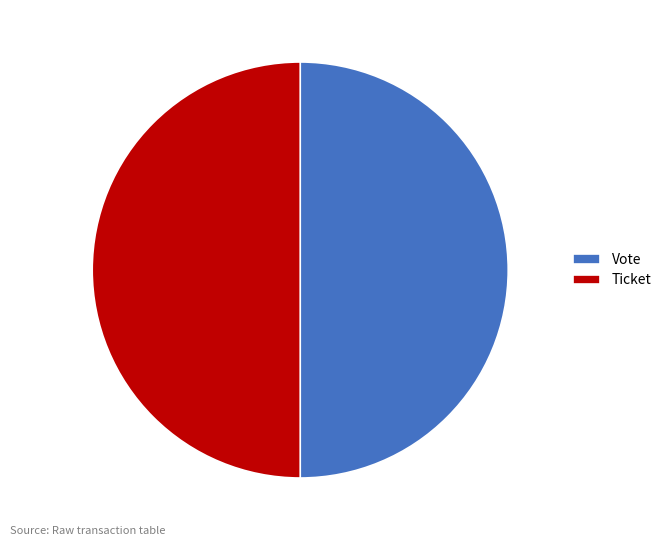

Approximately how many times larger is the value at Vote compared to Ticket?

1.0